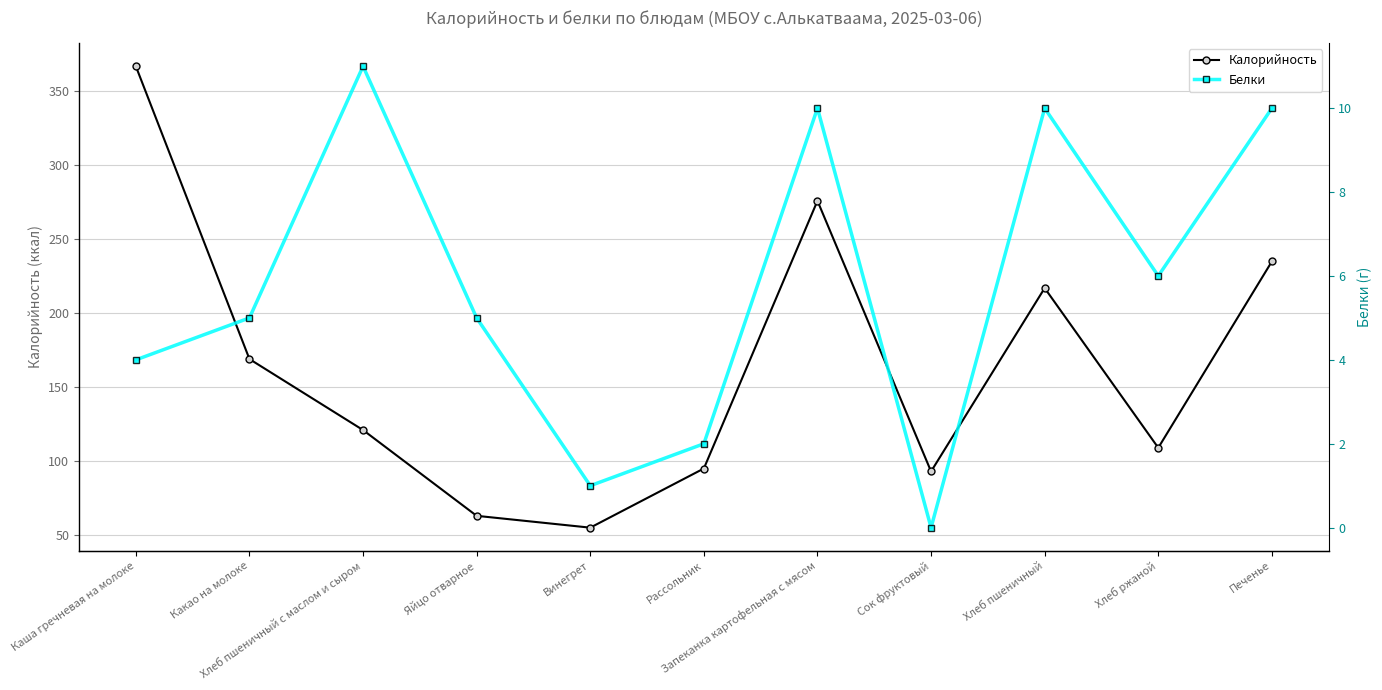

List the series in order of their overall mean, highest first.

Калорийность, Белки